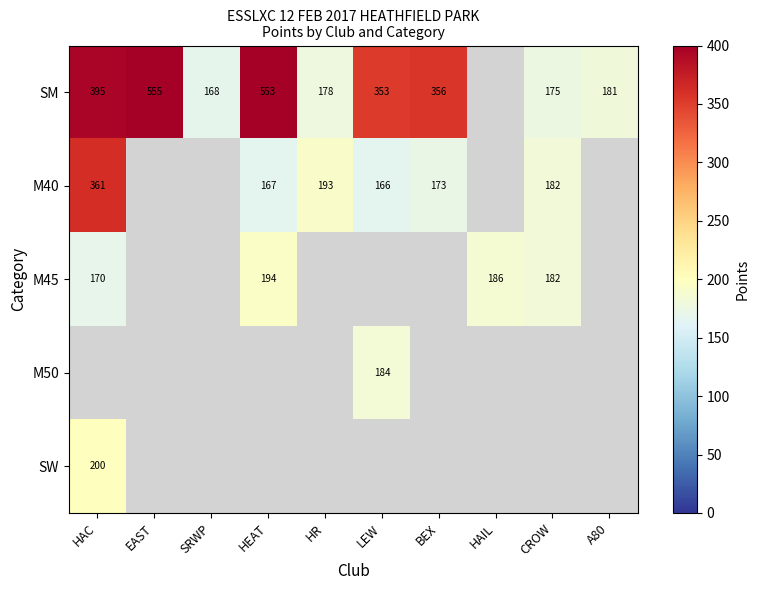

The M50 series shows 67 at LEW. True or false?

False